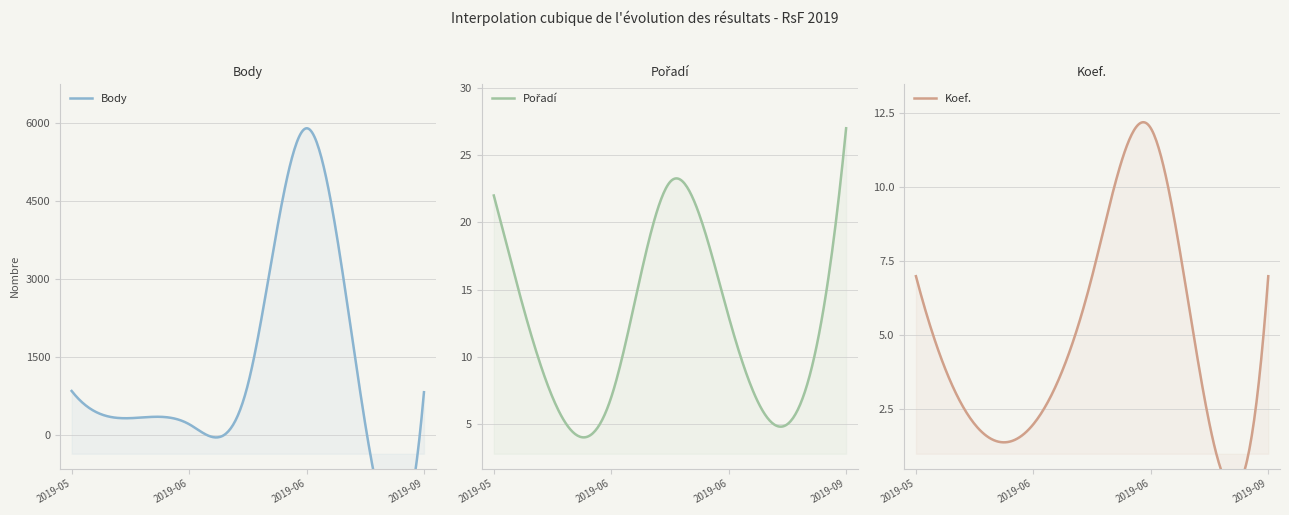

Between 2019-05-26 and 2019-06-05, which series saw the biggest shift?

Body